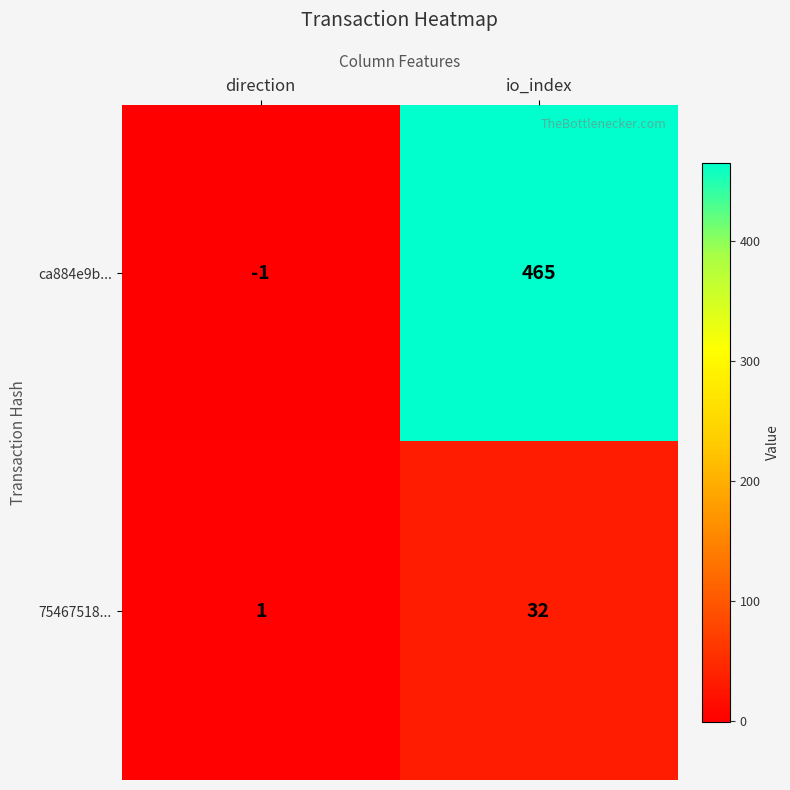

At how many categories does at least one series exceed 230?

1